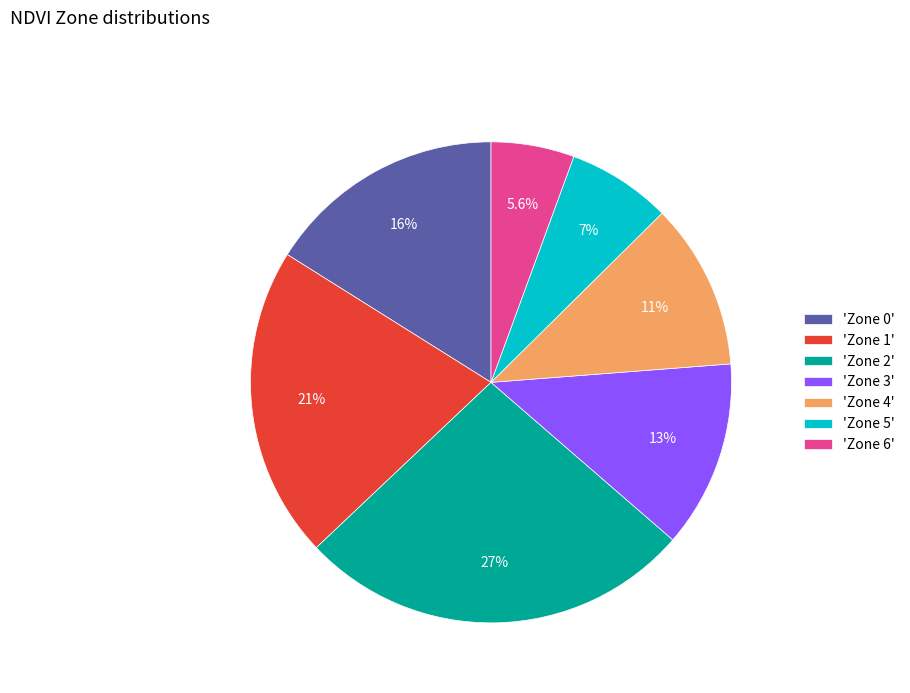

What is the smallest slice in the pie chart?

'Zone 6'